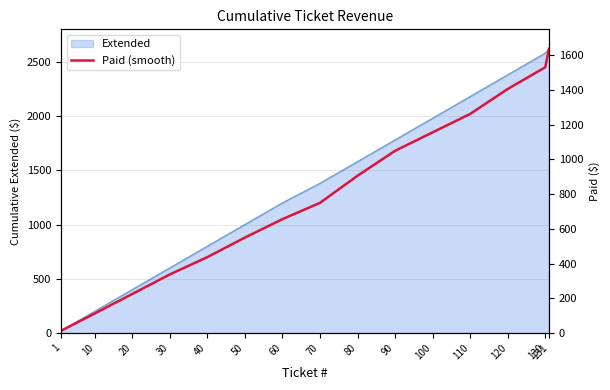

Which category has the lowest value across all series?

1